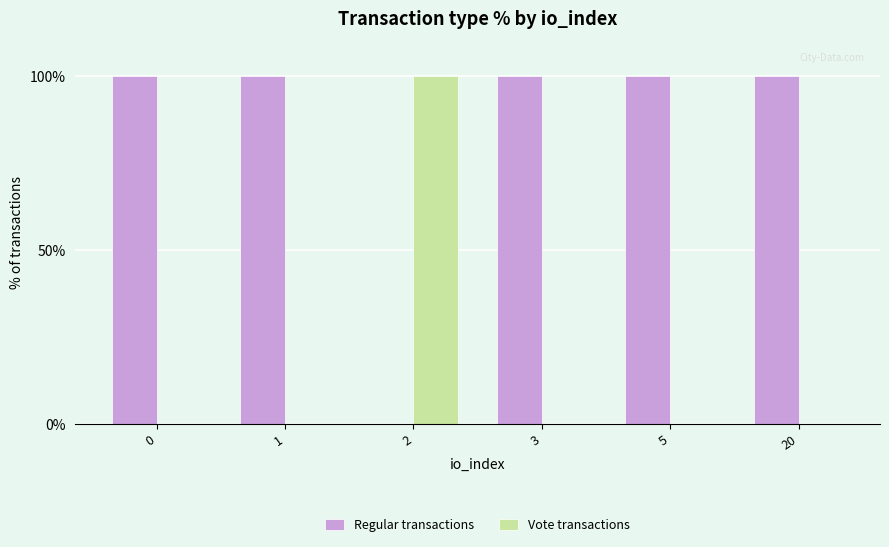

What is the difference between the Vote transactions values at 20 and 2?

100